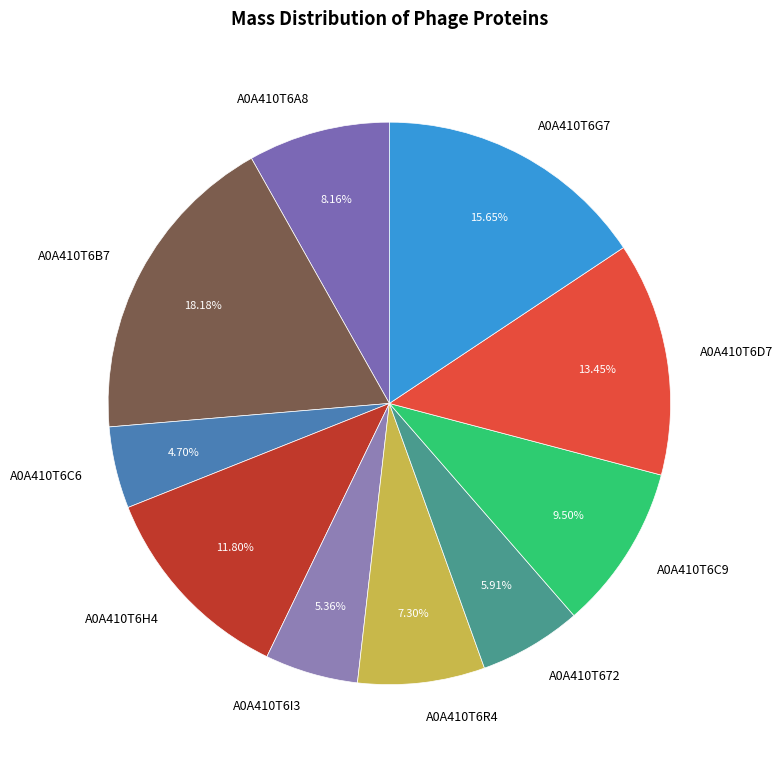

Rank the categories by value from lowest to highest.

A0A410T6C6, A0A410T6I3, A0A410T672, A0A410T6R4, A0A410T6A8, A0A410T6C9, A0A410T6H4, A0A410T6D7, A0A410T6G7, A0A410T6B7